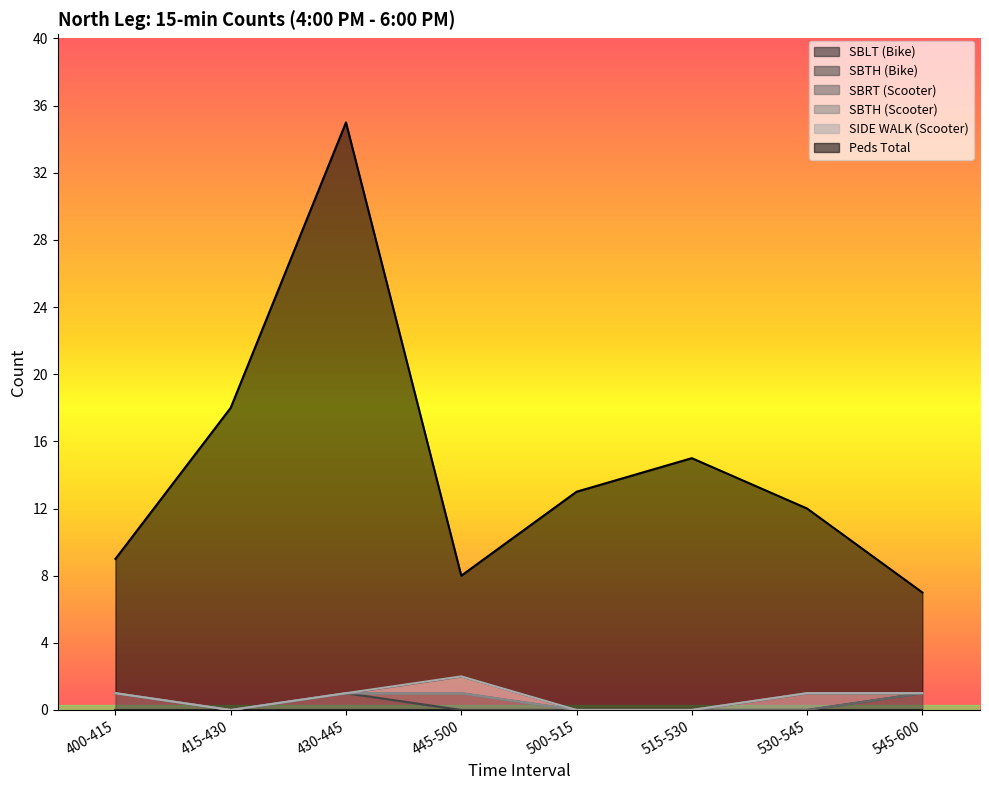

What is the label of the 6th point from the left?

515-530